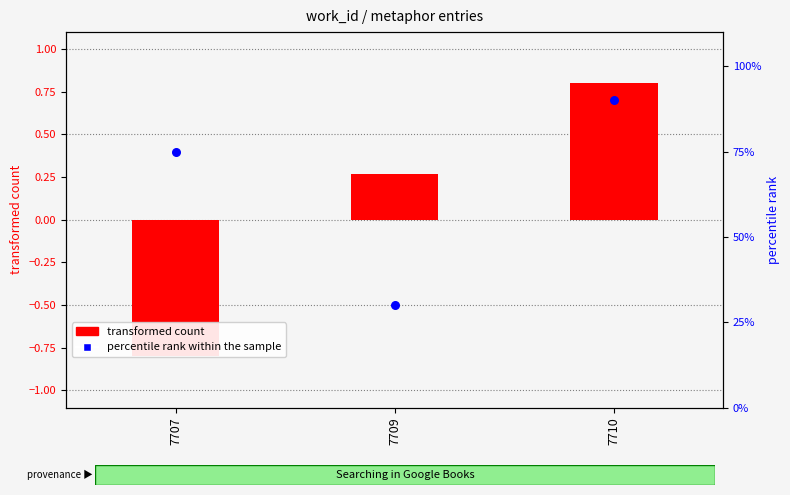

Which series contains the lowest Y value?

transformed count